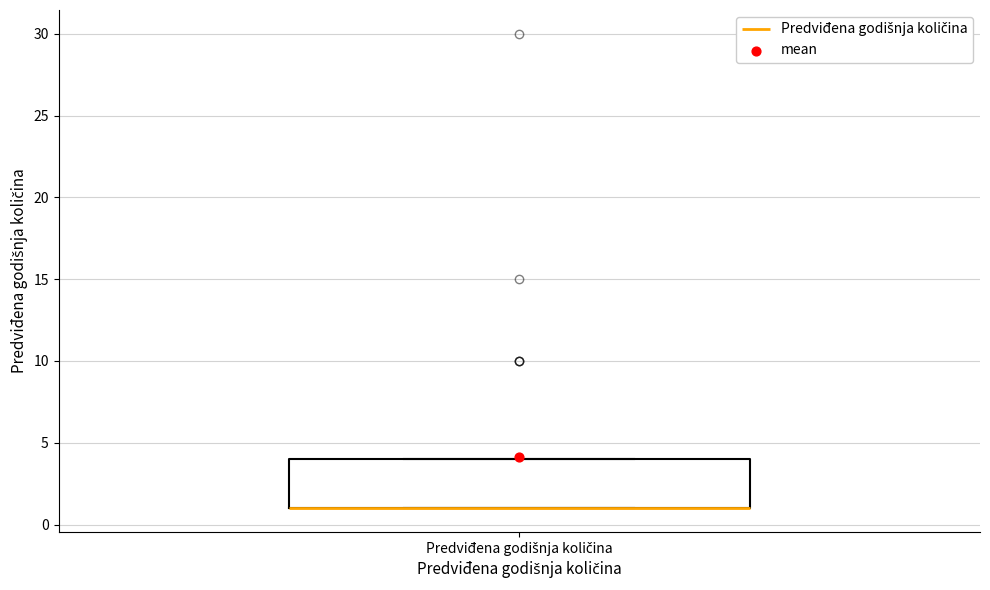

Transcribe this box plot: give where the median line is, the range the box spans, and where the two whiskers end, as read against the y-axis. The values are not printed on the chart, so give them approximately, as read against the axis.

median 1 (drawn on the box's lower edge), box 1 to 4, whiskers 1 to 4